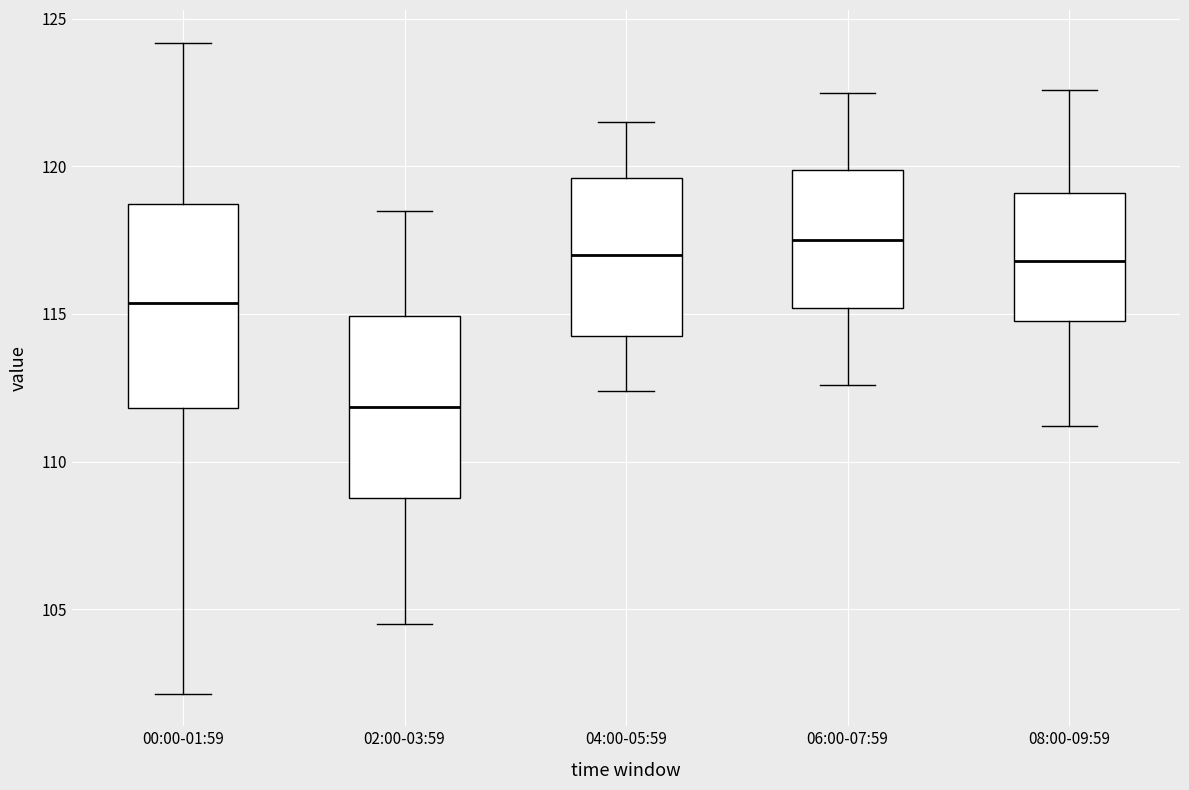

Reading left to right, transcribe this box plot: for each box, give where its median line is, the range the box spans, and where its two whiskers end, as read against the y-axis. The values are not printed on the chart, so give them approximately, as read against the axis.

00:00-01:59: median 115.5, box 112.0 to 118.5, whiskers 102.0 to 124.0
02:00-03:59: median 112.0, box 109.0 to 115.0, whiskers 104.5 to 118.5
04:00-05:59: median 117.0, box 114.5 to 119.5, whiskers 112.5 to 121.5
06:00-07:59: median 117.5, box 115.0 to 120.0, whiskers 112.5 to 122.5
08:00-09:59: median 117.0, box 115.0 to 119.0, whiskers 111.0 to 122.5